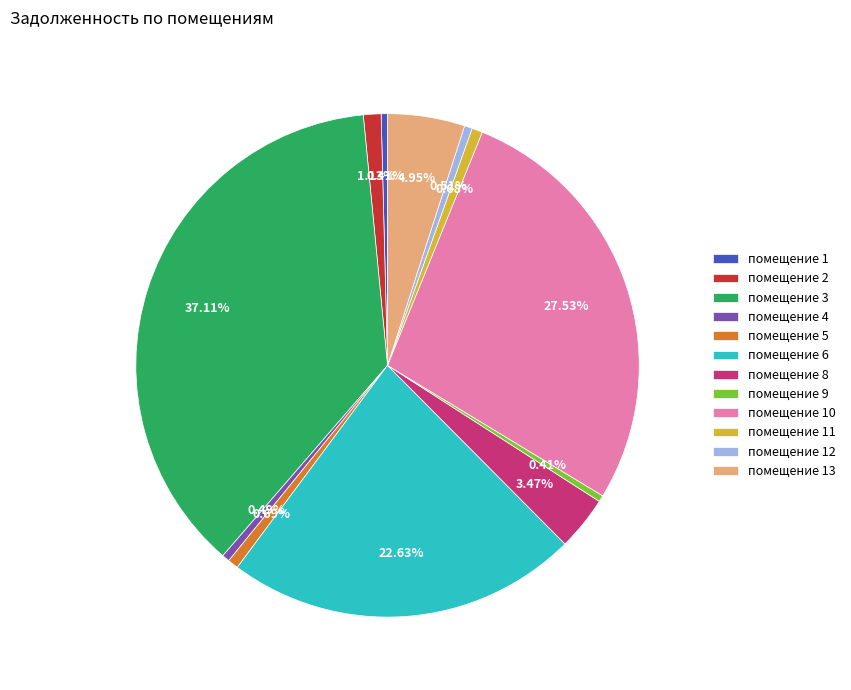

Count the number of slices in the pie.

12